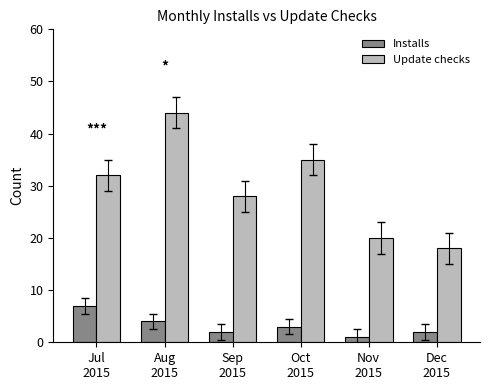

Reading left to right, list all the values displayed in this chart.

Installs: Jul
2015=7	Aug
2015=4	Sep
2015=2	Oct
2015=3	Nov
2015=1	Dec
2015=2
Update checks: Jul
2015=32	Aug
2015=44	Sep
2015=28	Oct
2015=35	Nov
2015=20	Dec
2015=18